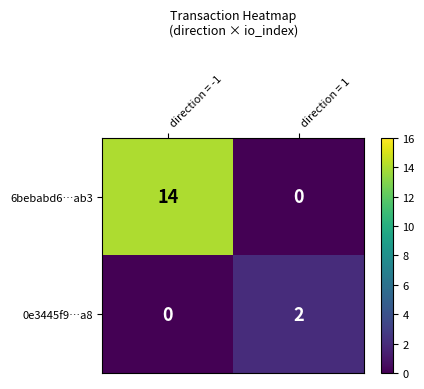

What is the average value of the 6bebabd6…ab3 series?

7